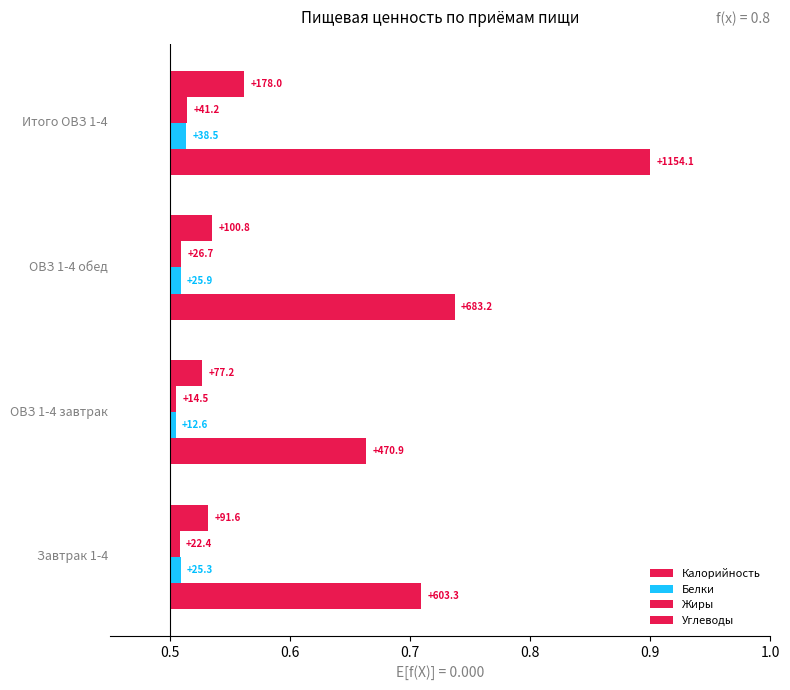

Rank the series by their maximum value, from lowest to highest.

Белки, Жиры, Углеводы, Калорийность